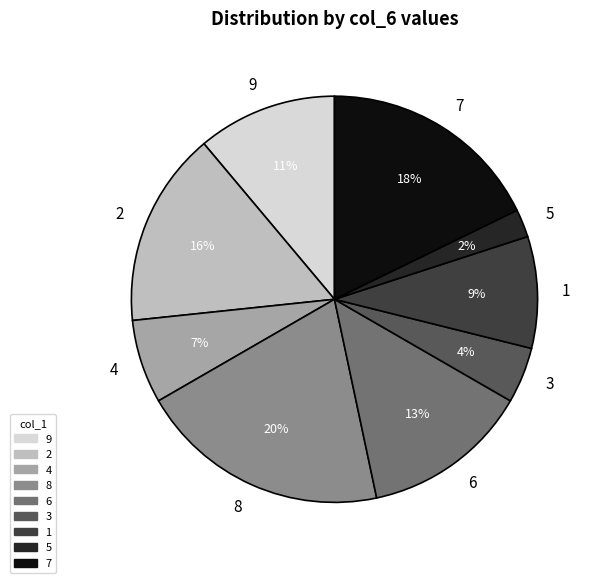

Which has a higher value, 2 or 6?

2